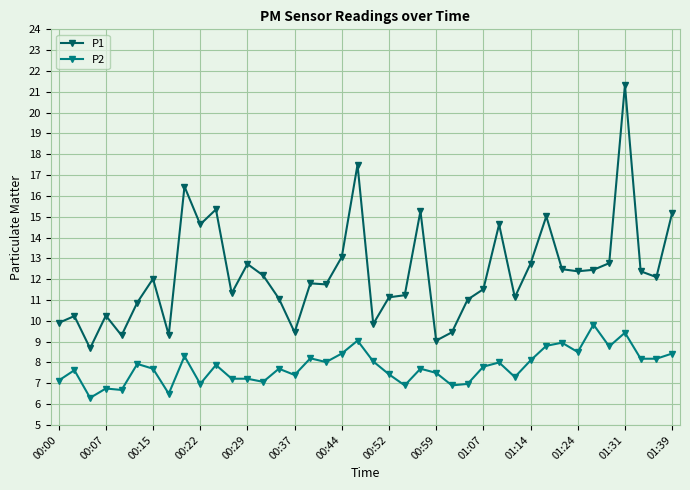

What is the maximum value shown in the chart?

21.3